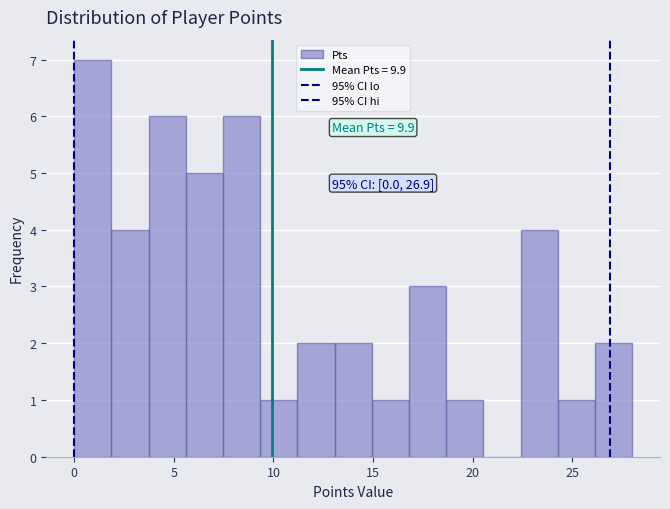

Around what value on the x-axis is the tallest bar? Give the approximate position of its centre, as read against the axis.

1.0